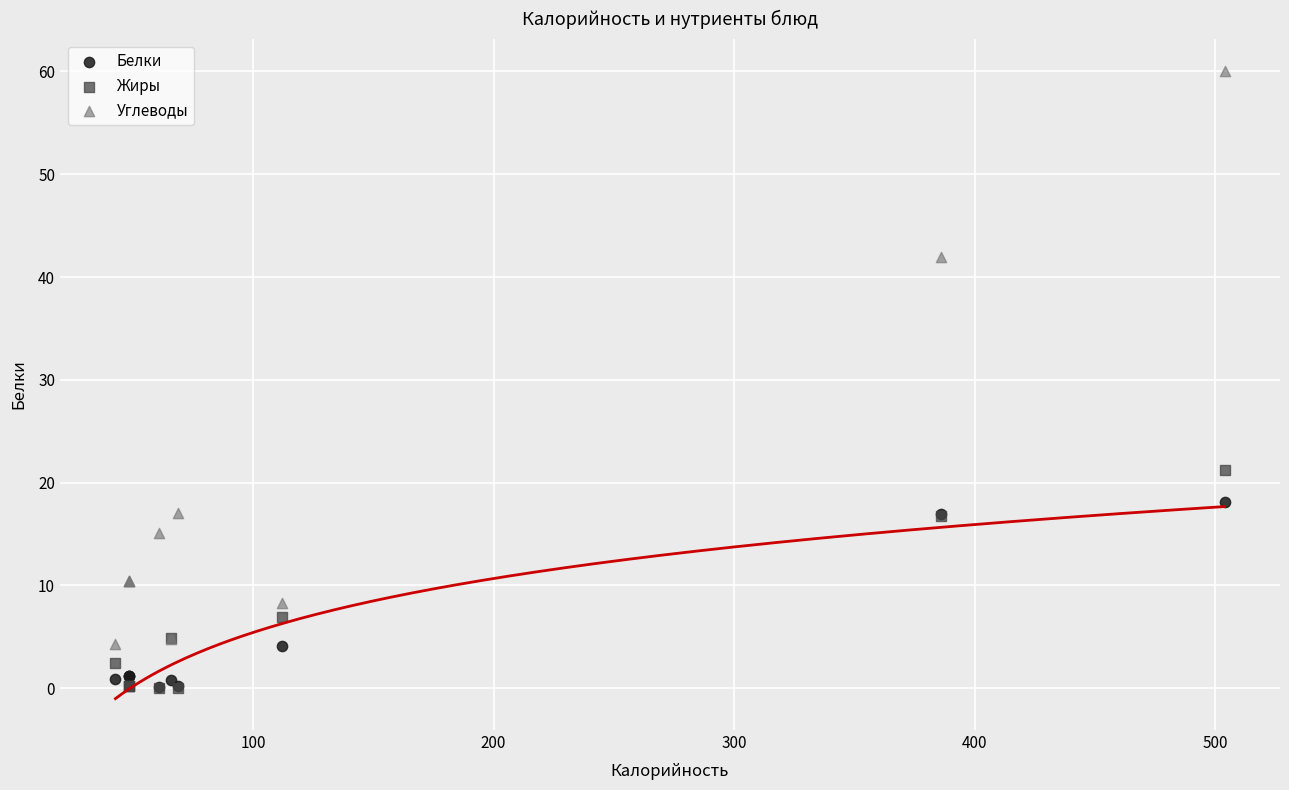

In the Углеводы series, what Y value is closest to 32?

42.0